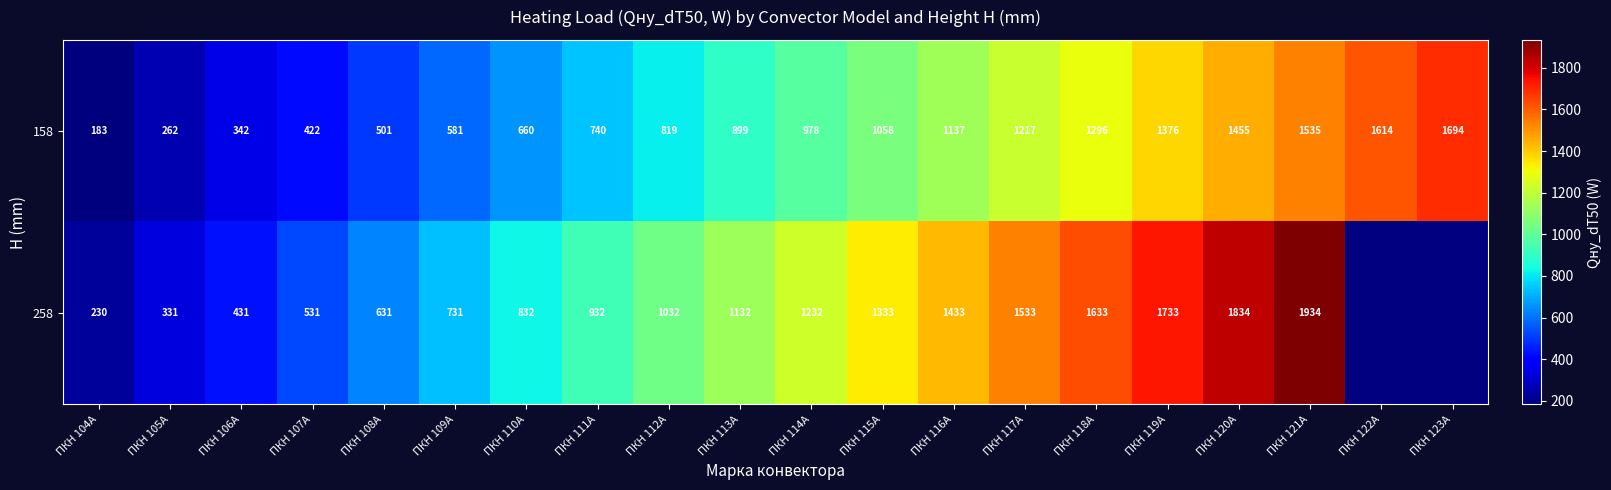

Which series changed the most between ПКН 106А and ПКН 109А?

258